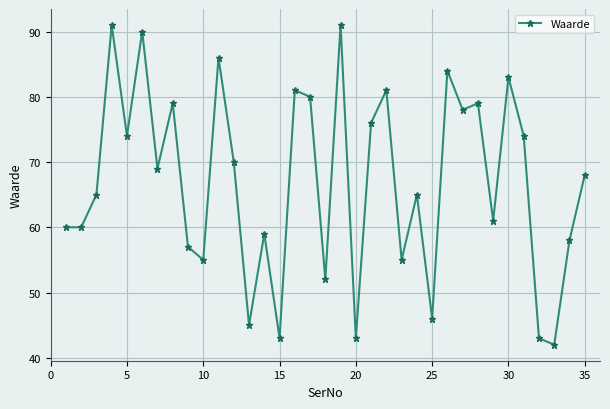

What is the smallest value displayed?

42